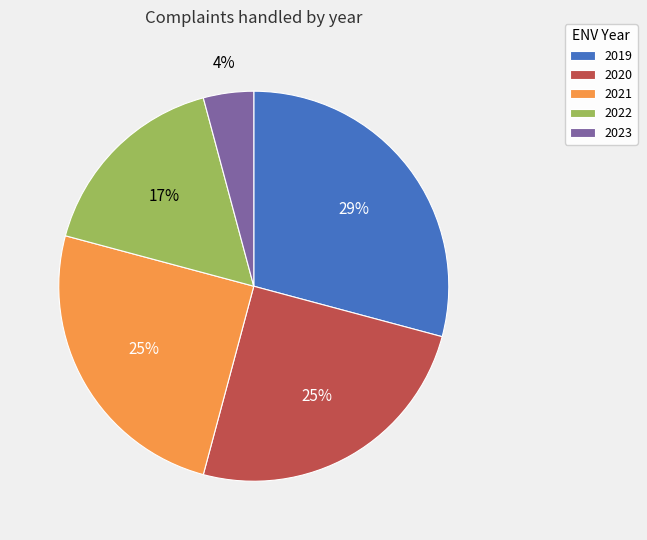

Is it true that 2022 is 17% of the pie?

True